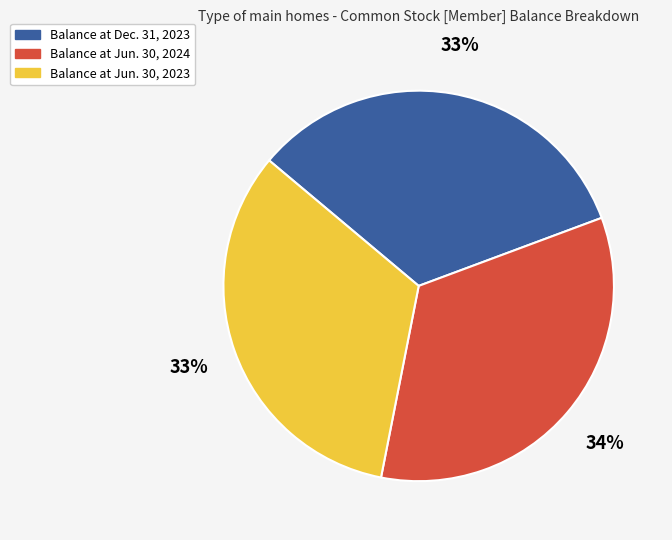

Approximately how many times larger is the value at Balance at Dec. 31, 2023 compared to Balance at Jun. 30, 2023?

1.0